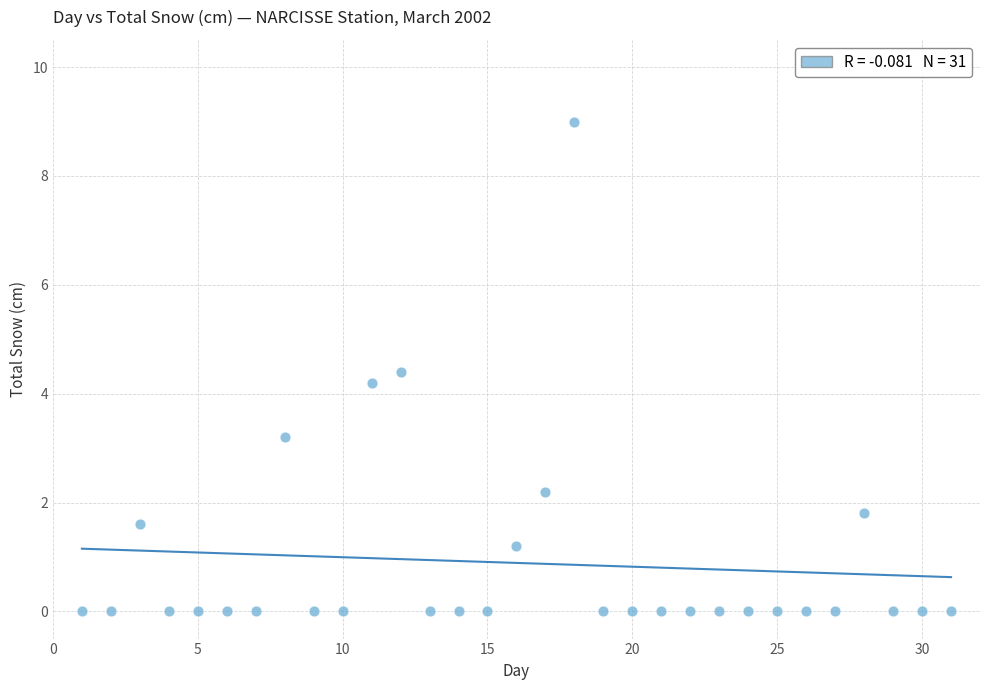

What Y value in the scatter plot is closest to 4?

4.2